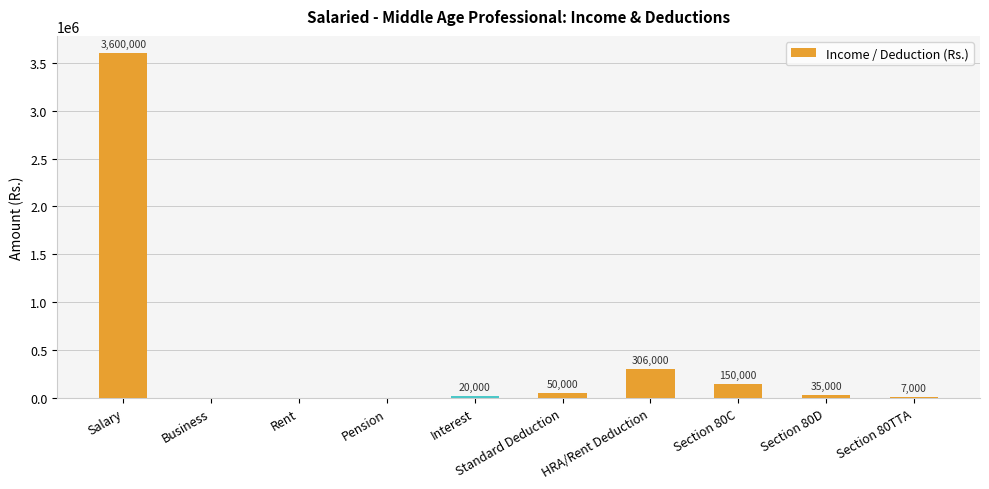

How many series are shown in this chart?

1